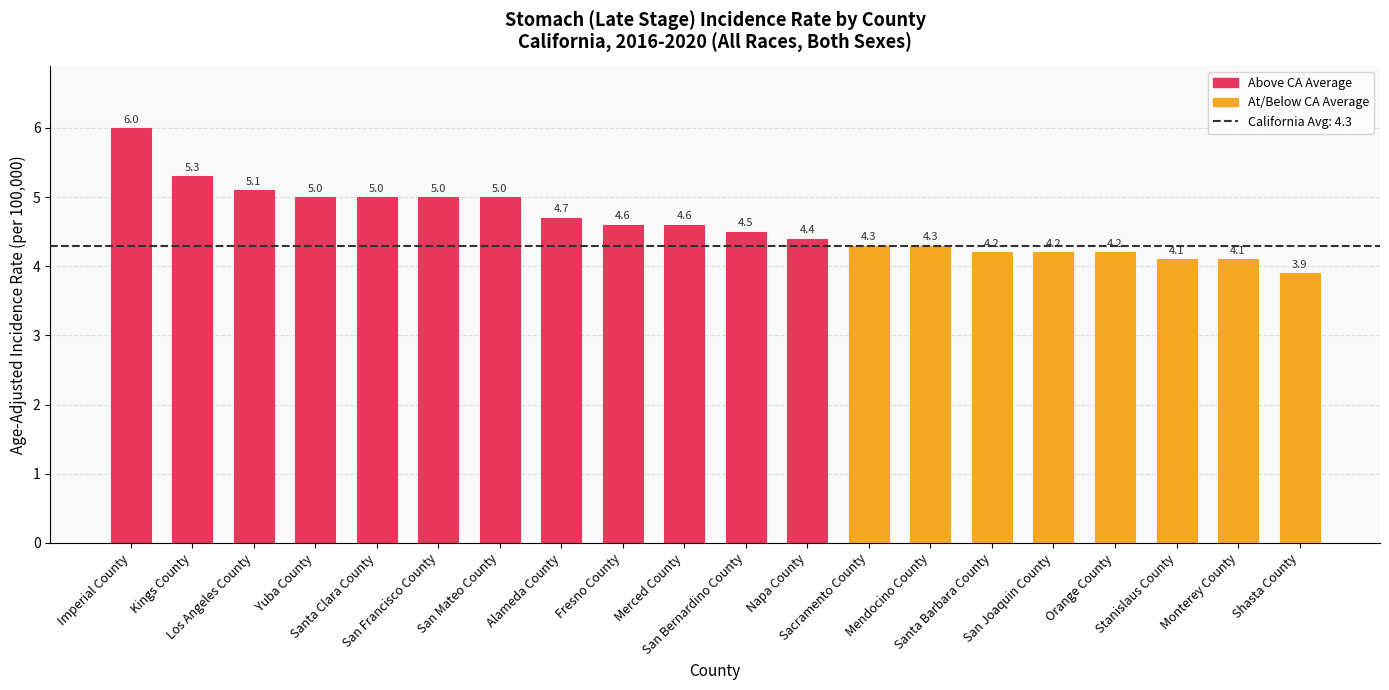

What is the sum of the values at Orange County and Napa County?

8.6